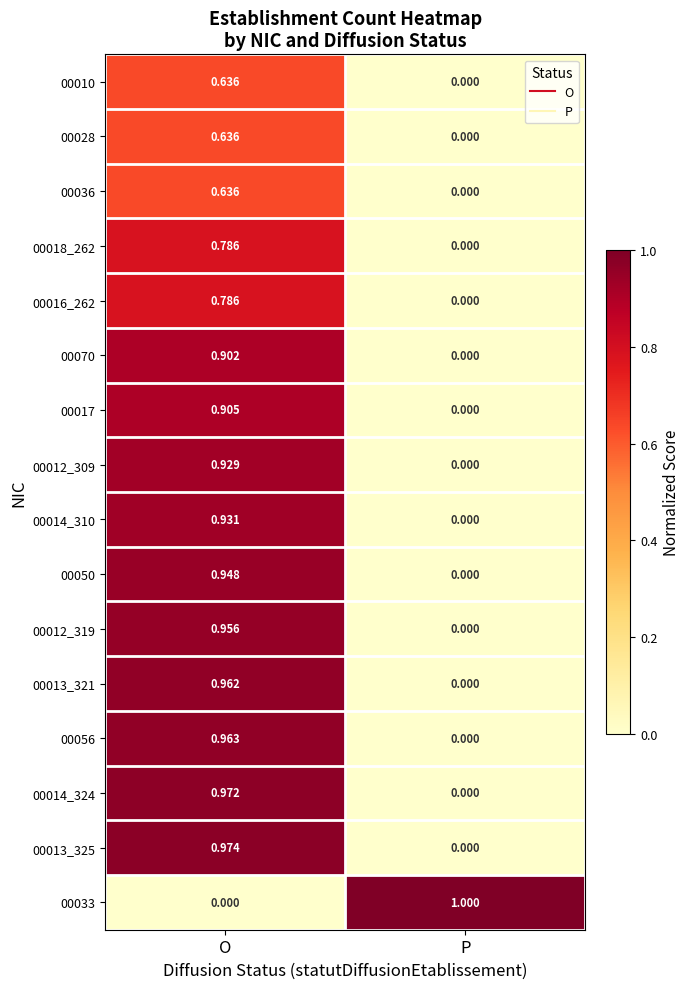

At which category is the sum across all series the highest?

O